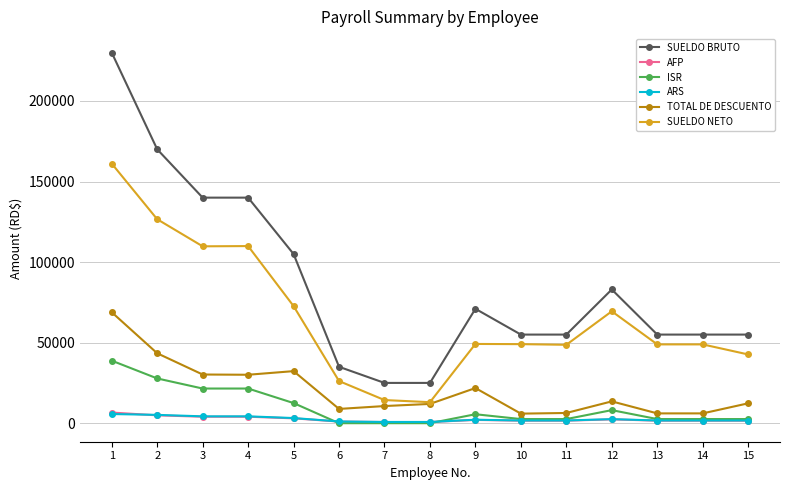

True or false: SUELDO NETO and ARS cross at least once.

False